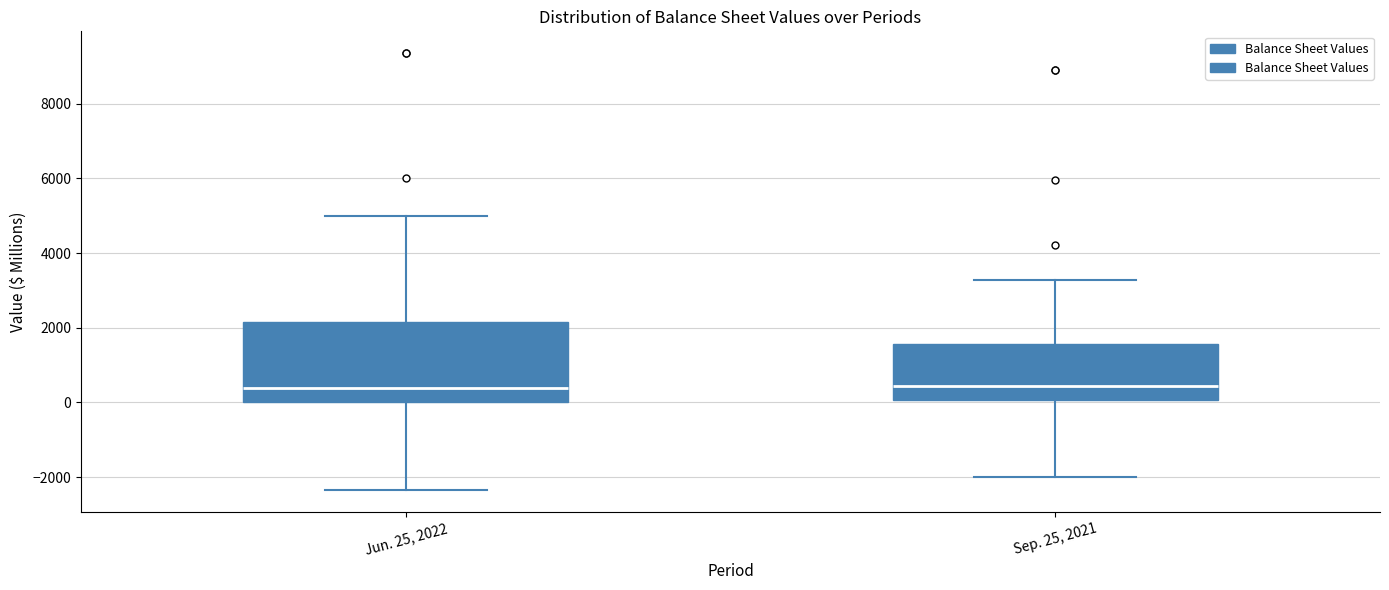

Reading left to right, read every box against the y-axis: the position of its median line, the range the box covers, and the ends of its whiskers. The values are not printed on the chart, so give them approximately, as read against the axis.

Jun. 25, 2022: median 400, box 0 to 2200, whiskers -2400 to 5000
Sep. 25, 2021: median 400, box 0 to 1600, whiskers -2000 to 3200